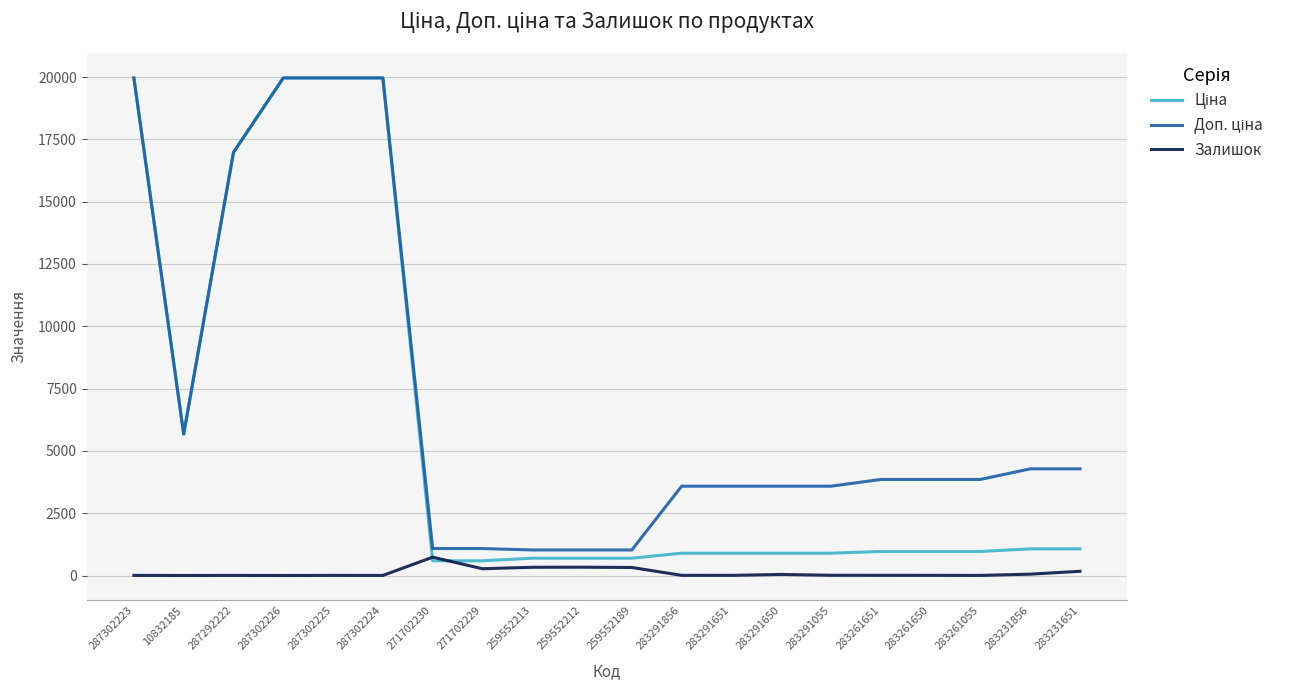

What is the maximum value shown in the chart?

19964.2